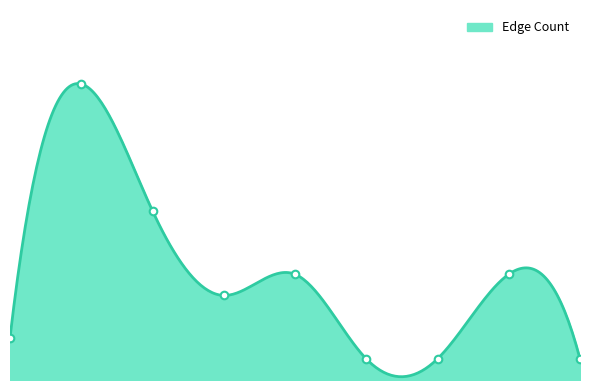

Between 1 and 3, which is larger?

1